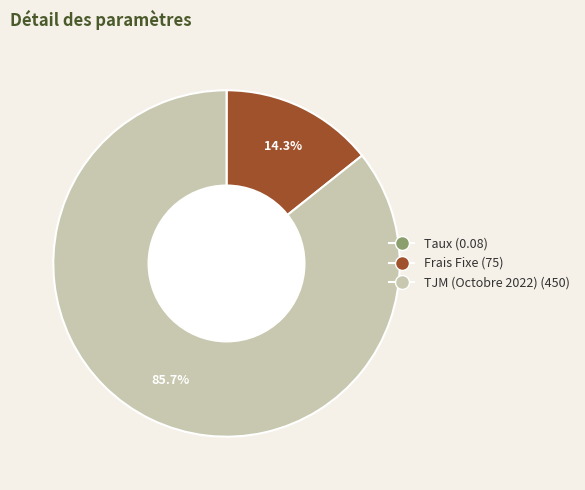

Combined, do Frais Fixe and TJM (Octobre 2022) account for over 50%?

Yes